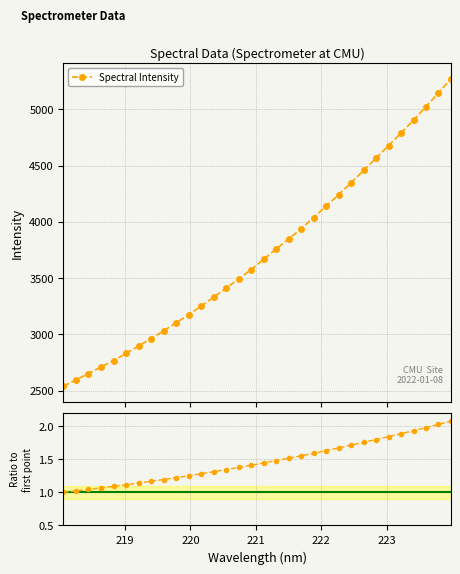

What is the value of the Spectral Intensity point at the 14th from the left?

3411.5